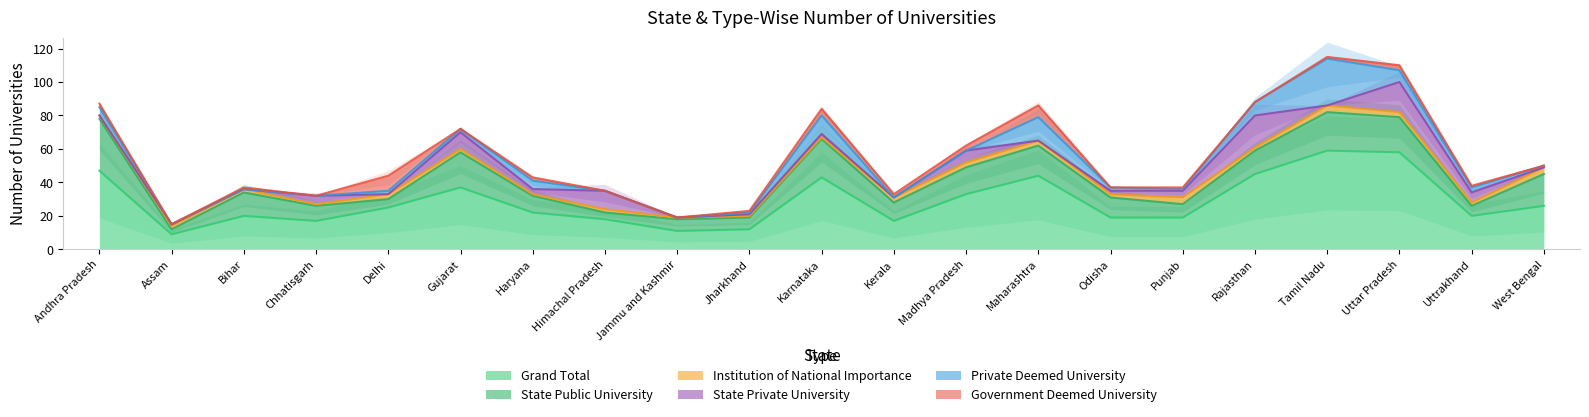

Reading right to left, list all the values displayed in this chart.

Grand Total: West Bengal=26	Uttrakhand=20	Uttar Pradesh=58	Tamil Nadu=59	Rajasthan=45	Punjab=19	Odisha=19	Maharashtra=44	Madhya Pradesh=33	Kerala=17	Karnataka=43	Jharkhand=12	Jammu and Kashmir=11	Himachal Pradesh=18	Haryana=22	Gujarat=37	Delhi=25	Chhatisgarh=17	Bihar=20	Assam=9	Andhra Pradesh=47
State Public University: West Bengal=19	Uttrakhand=6	Uttar Pradesh=21	Tamil Nadu=23	Rajasthan=14	Punjab=8	Odisha=12	Maharashtra=18	Madhya Pradesh=16	Kerala=11	Karnataka=23	Jharkhand=7	Jammu and Kashmir=7	Himachal Pradesh=4	Haryana=10	Gujarat=21	Delhi=5	Chhatisgarh=9	Bihar=14	Assam=3	Andhra Pradesh=31
Institution of National Importance: West Bengal=4	Uttrakhand=2	Uttar Pradesh=3	Tamil Nadu=4	Rajasthan=2	Punjab=4	Odisha=2	Maharashtra=3	Madhya Pradesh=3	Kerala=3	Karnataka=1	Jharkhand=1	Jammu and Kashmir=1	Himachal Pradesh=2	Haryana=1	Gujarat=2	Delhi=3	Chhatisgarh=1	Bihar=2	Assam=2	Andhra Pradesh=2
State Private University: West Bengal=0	Uttrakhand=6	Uttar Pradesh=18	Tamil Nadu=0	Rajasthan=19	Punjab=4	Odisha=2	Maharashtra=0	Madhya Pradesh=7	Kerala=0	Karnataka=2	Jharkhand=1	Jammu and Kashmir=0	Himachal Pradesh=11	Haryana=3	Gujarat=10	Delhi=0	Chhatisgarh=5	Bihar=0	Assam=1	Andhra Pradesh=0
Private Deemed University: West Bengal=1	Uttrakhand=3	Uttar Pradesh=7	Tamil Nadu=28	Rajasthan=8	Punjab=1	Odisha=2	Maharashtra=14	Madhya Pradesh=0	Kerala=0	Karnataka=11	Jharkhand=1	Jammu and Kashmir=0	Himachal Pradesh=0	Haryana=5	Gujarat=2	Delhi=2	Chhatisgarh=0	Bihar=0	Assam=0	Andhra Pradesh=5
Government Deemed University: West Bengal=0	Uttrakhand=1	Uttar Pradesh=3	Tamil Nadu=1	Rajasthan=0	Punjab=1	Odisha=0	Maharashtra=7	Madhya Pradesh=3	Kerala=2	Karnataka=4	Jharkhand=1	Jammu and Kashmir=0	Himachal Pradesh=0	Haryana=2	Gujarat=0	Delhi=9	Chhatisgarh=0	Bihar=1	Assam=0	Andhra Pradesh=2